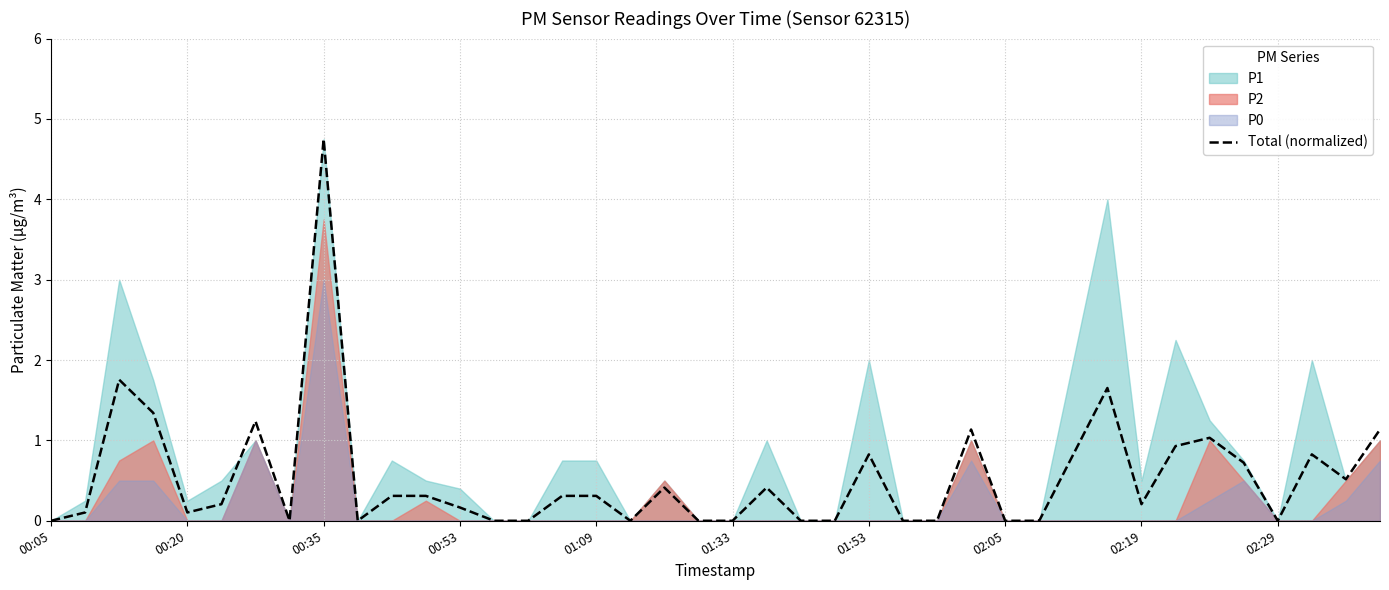

What is the highest value of the Total (normalized) series?

4.8